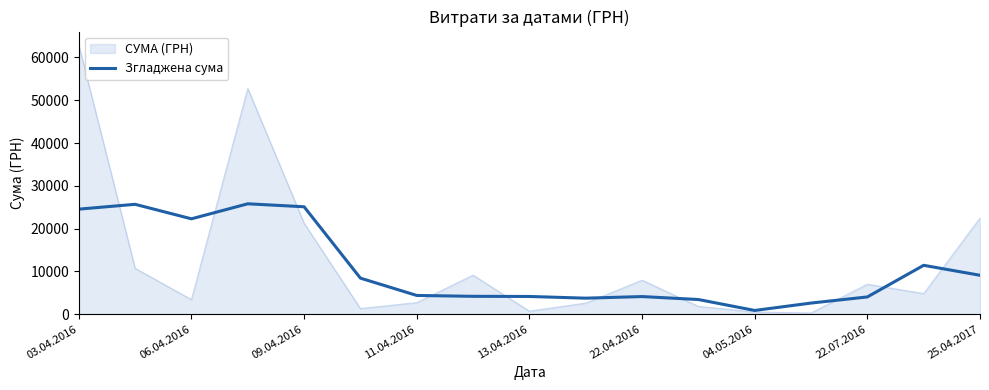

What is the highest value of the Згладжена сума series?

25790.1